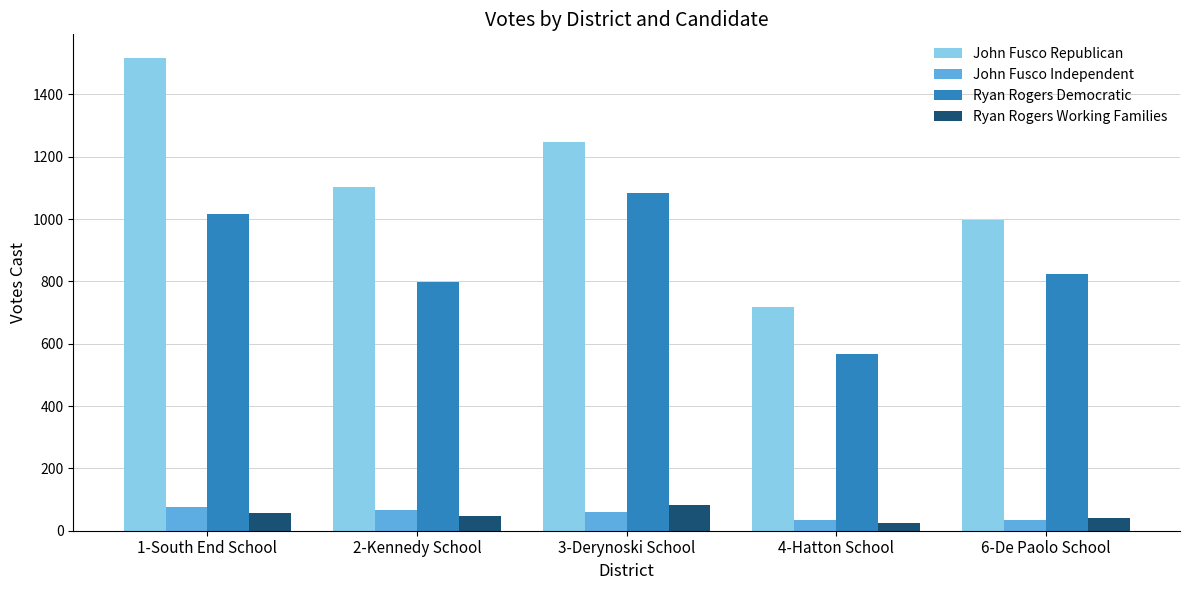

What is the total value across all series at 1-South End School?

2664